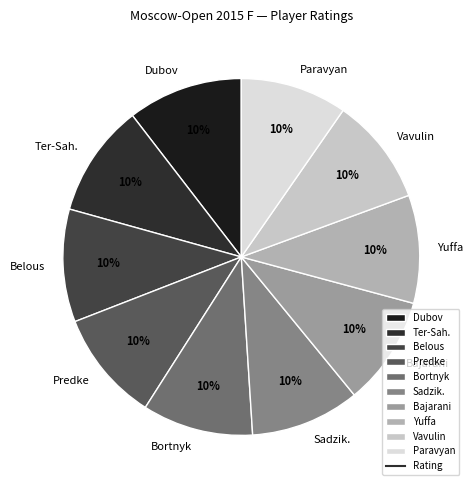

How many slices are in this pie chart?

10